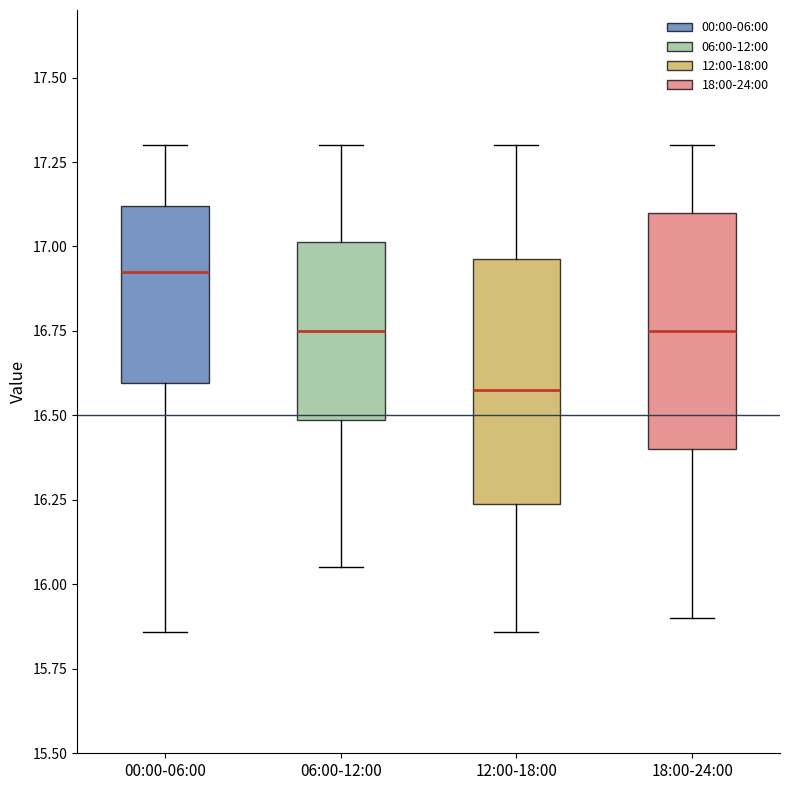

Reading left to right, transcribe this box plot: for each box, give where its median line is, the range the box spans, and where its two whiskers end, as read against the y-axis. The values are not printed on the chart, so give them approximately, as read against the axis.

00:00-06:00: median 16.95, box 16.60 to 17.10, whiskers 15.85 to 17.30
06:00-12:00: median 16.75, box 16.50 to 17.00, whiskers 16.05 to 17.30
12:00-18:00: median 16.60, box 16.25 to 16.95, whiskers 15.85 to 17.30
18:00-24:00: median 16.75, box 16.40 to 17.10, whiskers 15.90 to 17.30